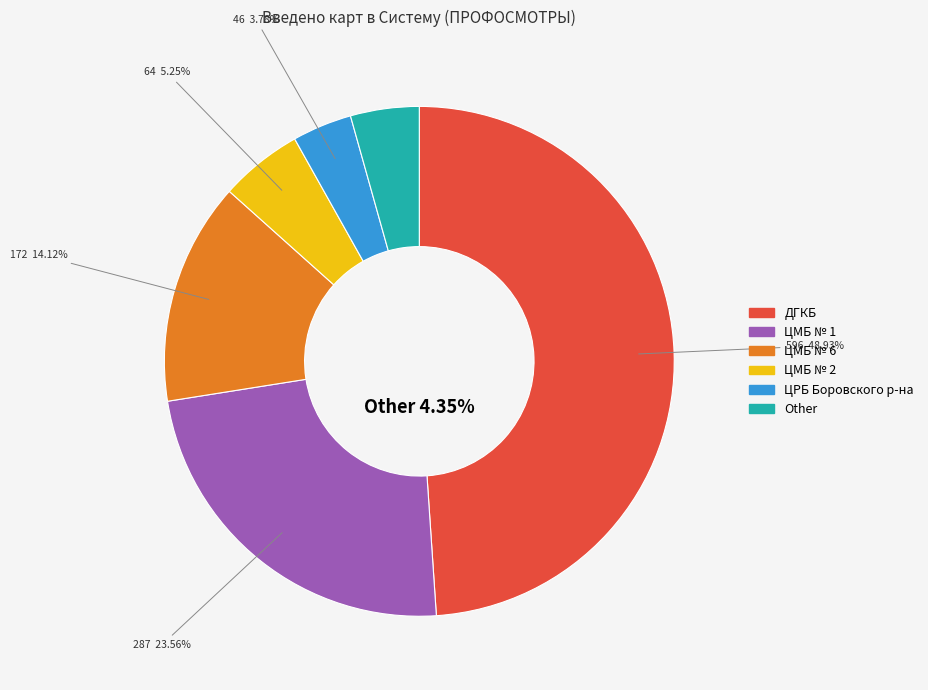

To the nearest percent, what portion does ЦРБ Боровского р-на represent?

4%